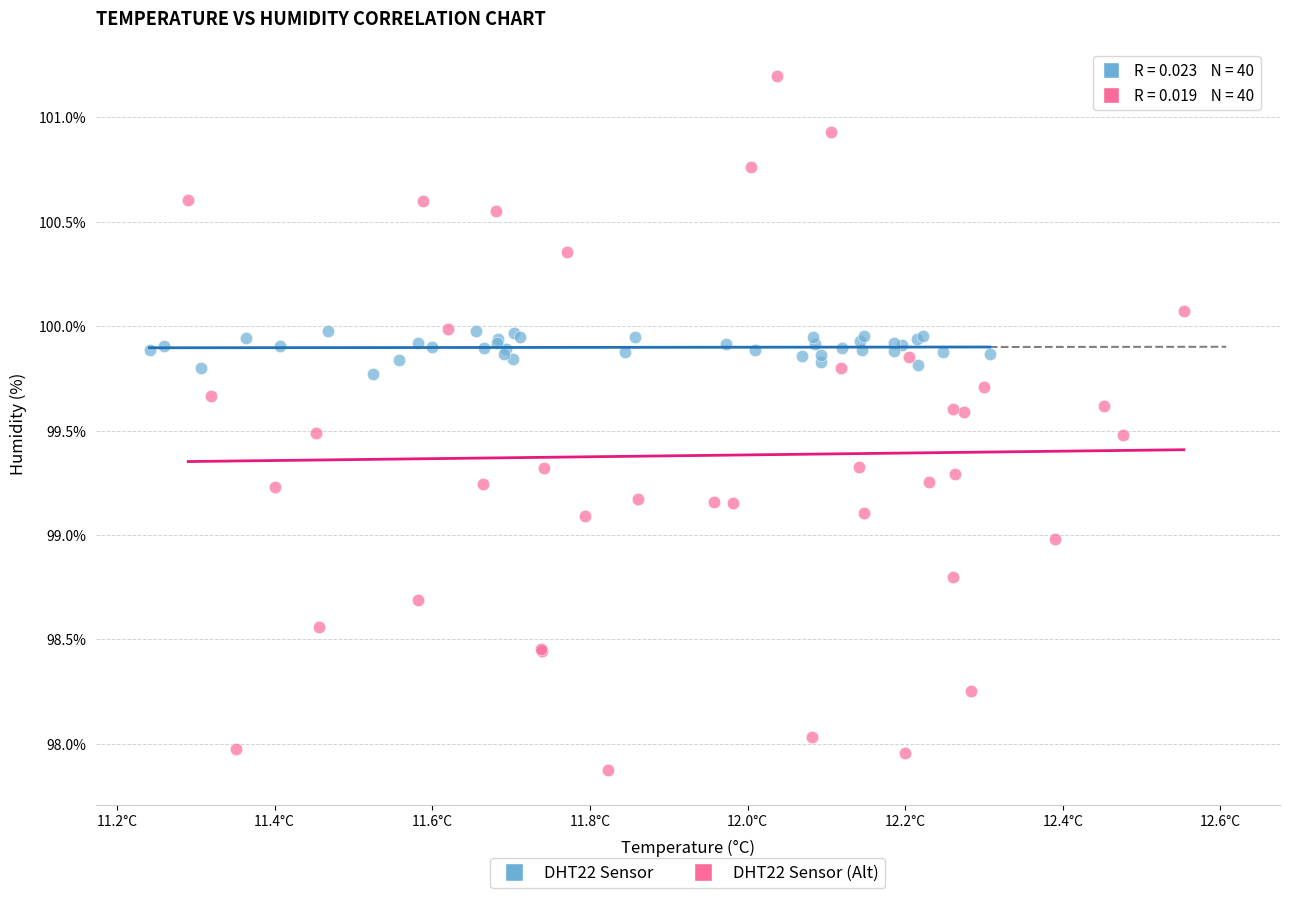

Which series contains the highest Y value?

DHT22 Sensor (Alt)